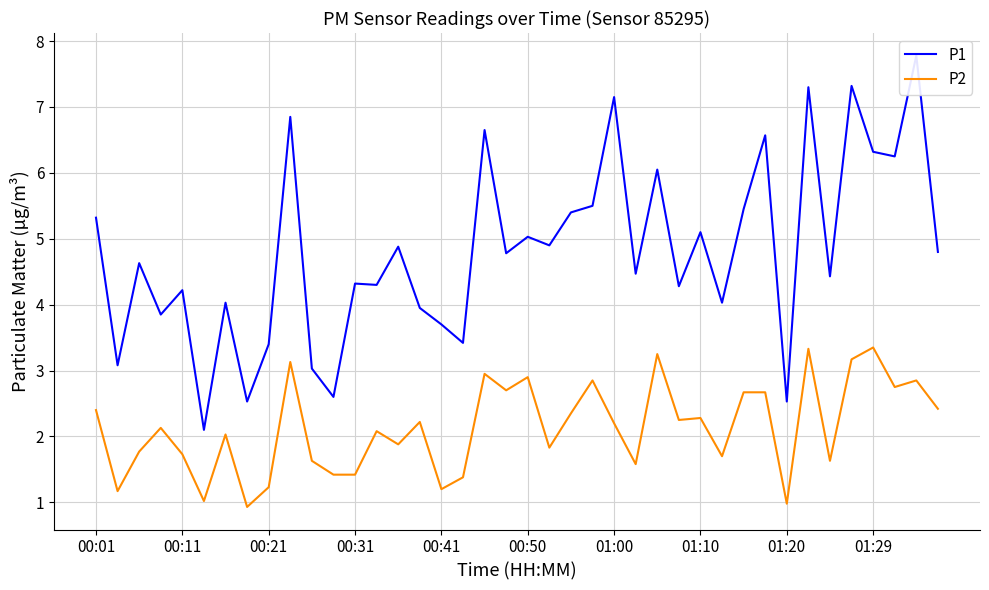

True or false: P2 has a value of 1.9 at 14.

True